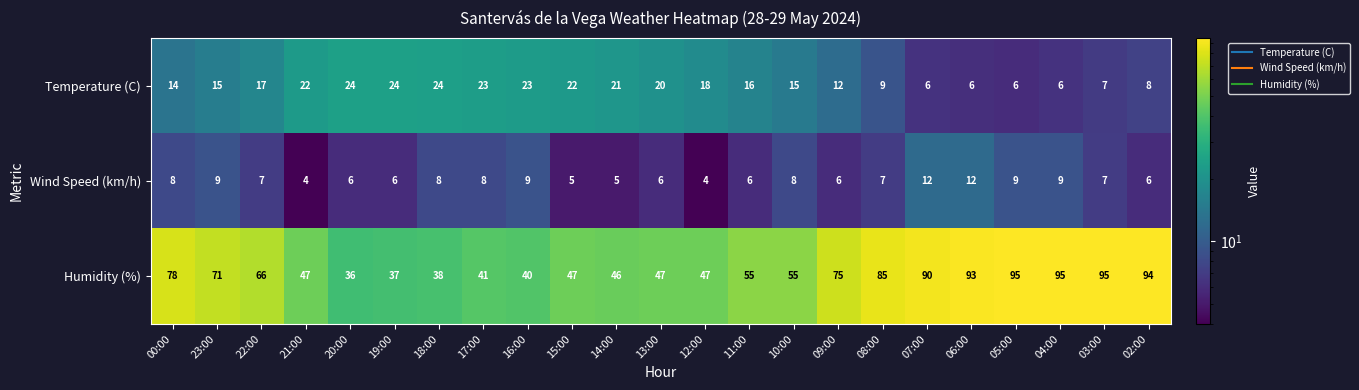

How many data points does each series have?

23